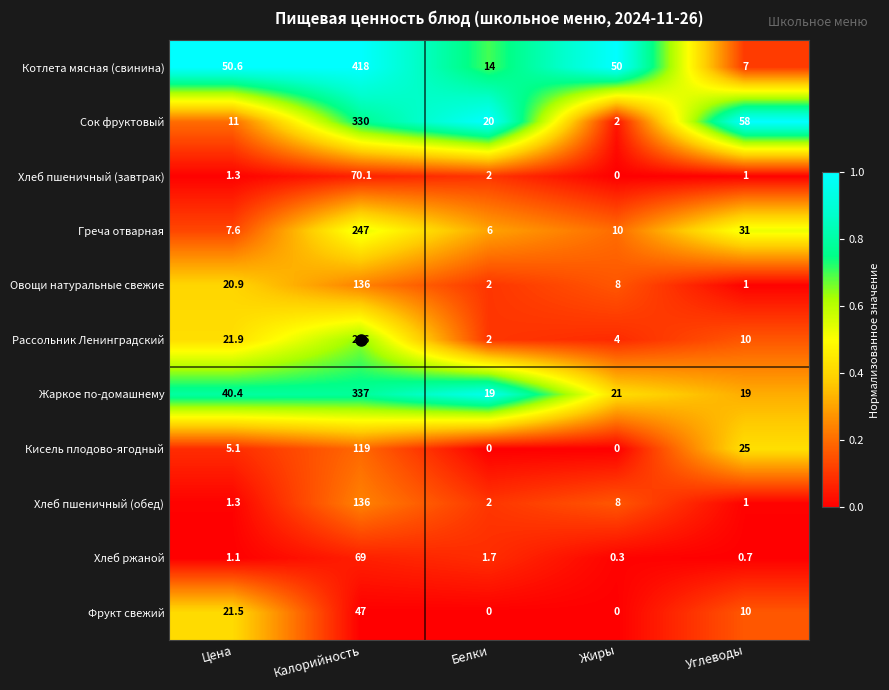

At which label is Рассольник Ленинградский closest to 144?

Цена